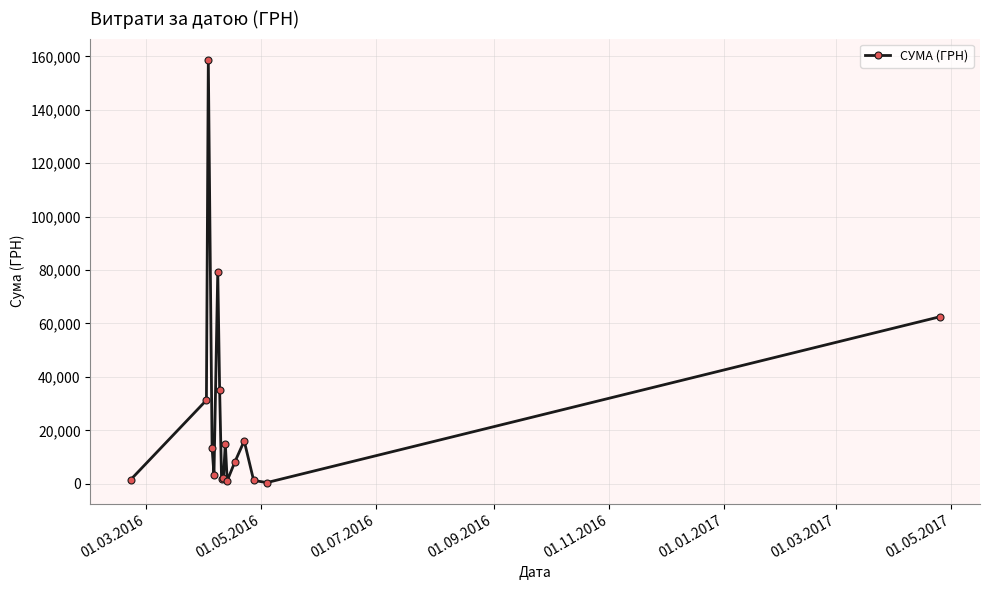

True or false: there are more than 0 points higher than both neighbors.

True